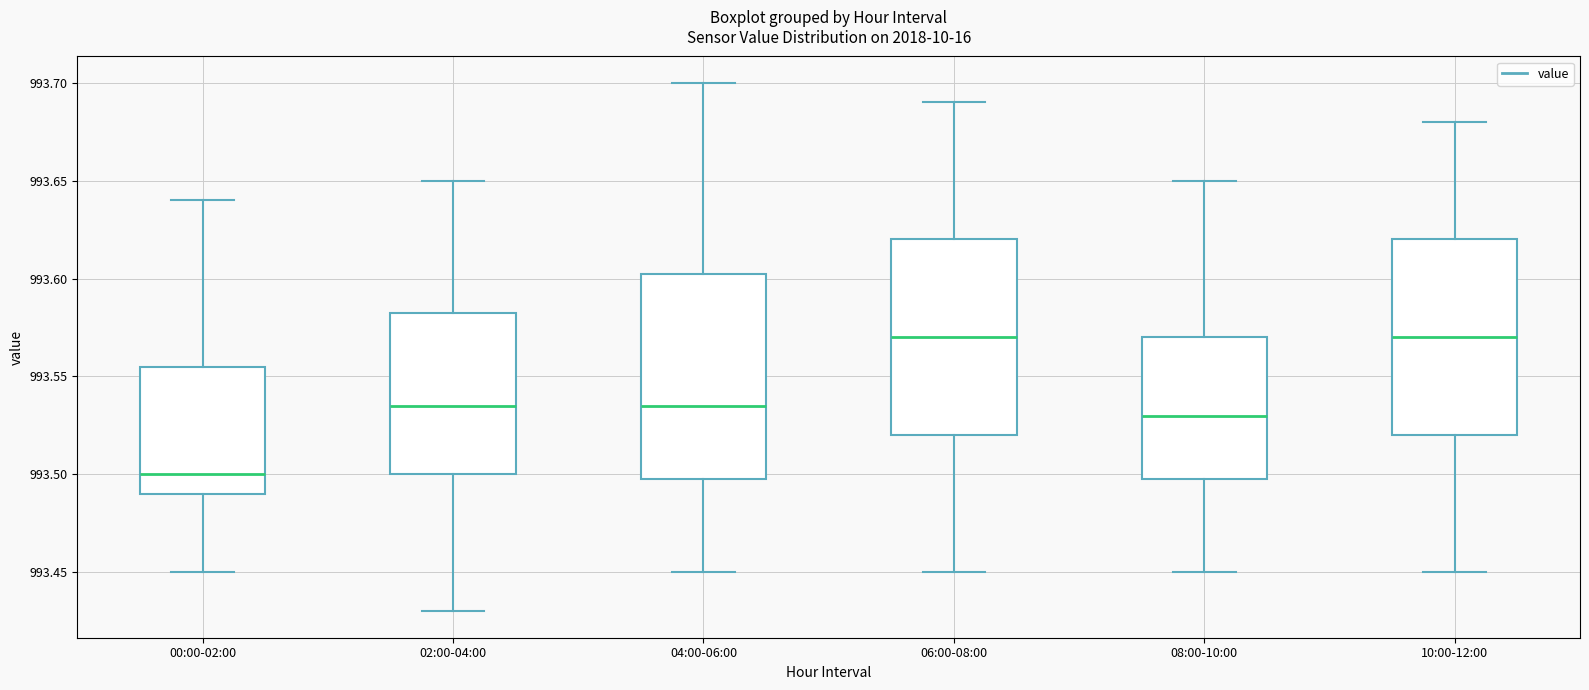

Reading left to right, read every box against the y-axis: the position of its median line, the range the box covers, and the ends of its whiskers. The values are not printed on the chart, so give them approximately, as read against the axis.

00:00-02:00: median 993.500, box 993.490 to 993.555, whiskers 993.450 to 993.640
02:00-04:00: median 993.535, box 993.500 to 993.585, whiskers 993.430 to 993.650
04:00-06:00: median 993.535, box 993.500 to 993.605, whiskers 993.450 to 993.700
06:00-08:00: median 993.570, box 993.520 to 993.620, whiskers 993.450 to 993.690
08:00-10:00: median 993.530, box 993.500 to 993.570, whiskers 993.450 to 993.650
10:00-12:00: median 993.570, box 993.520 to 993.620, whiskers 993.450 to 993.680